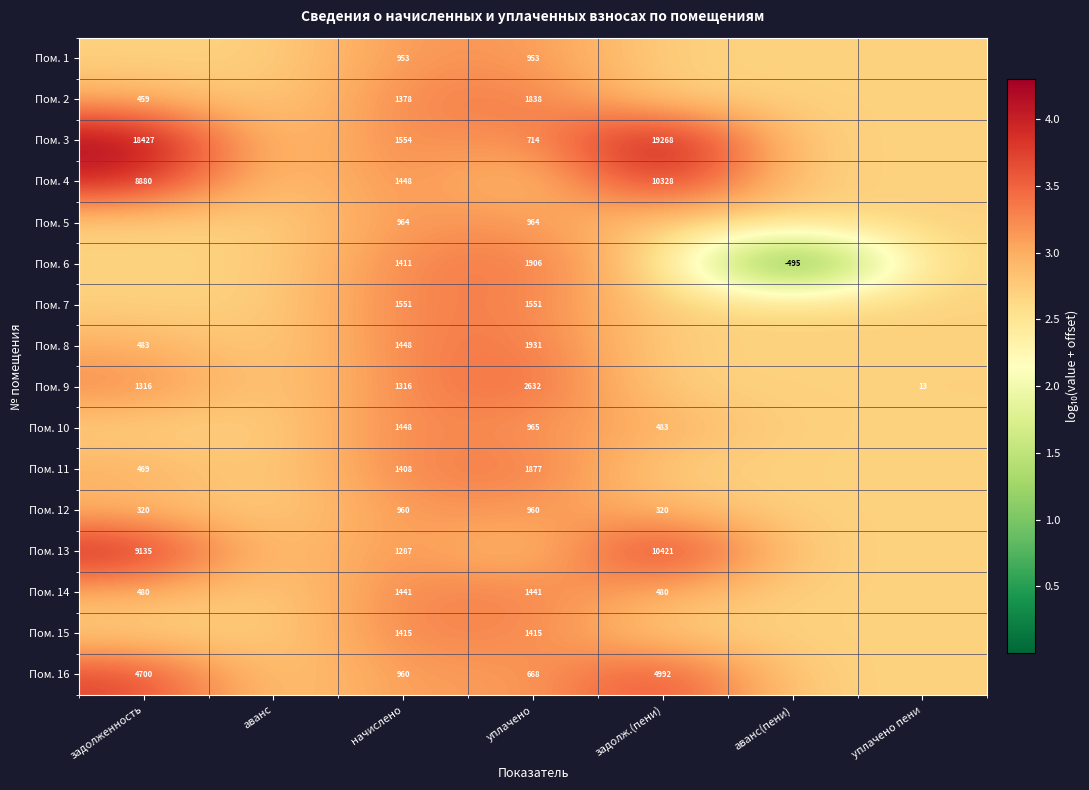

The Пом. 13 series shows 4.4 at аванс(пени). True or false?

False